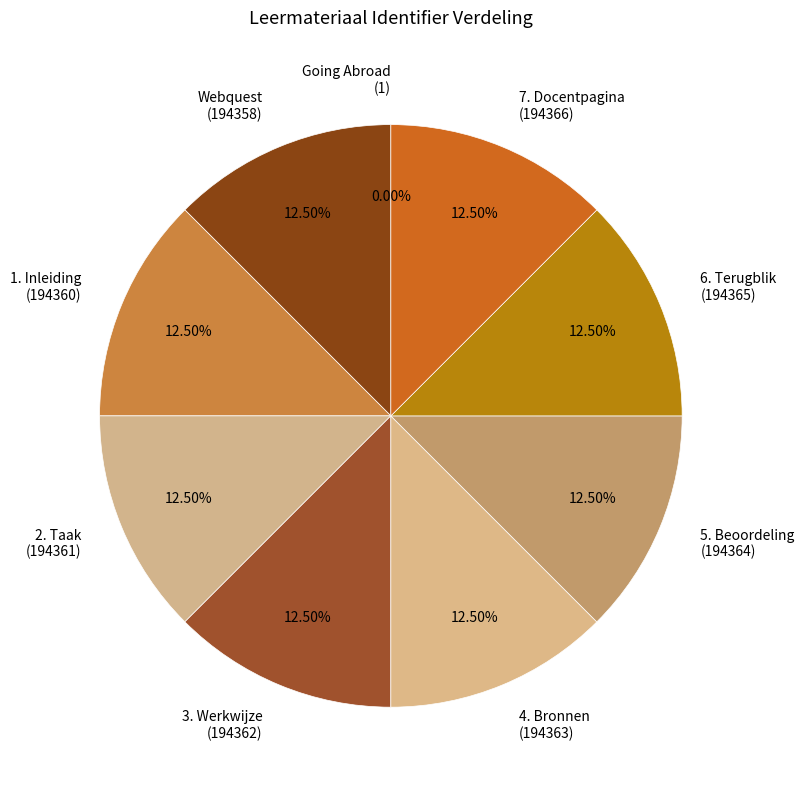

Does 6. Terugblik account for over 50% of the chart?

No